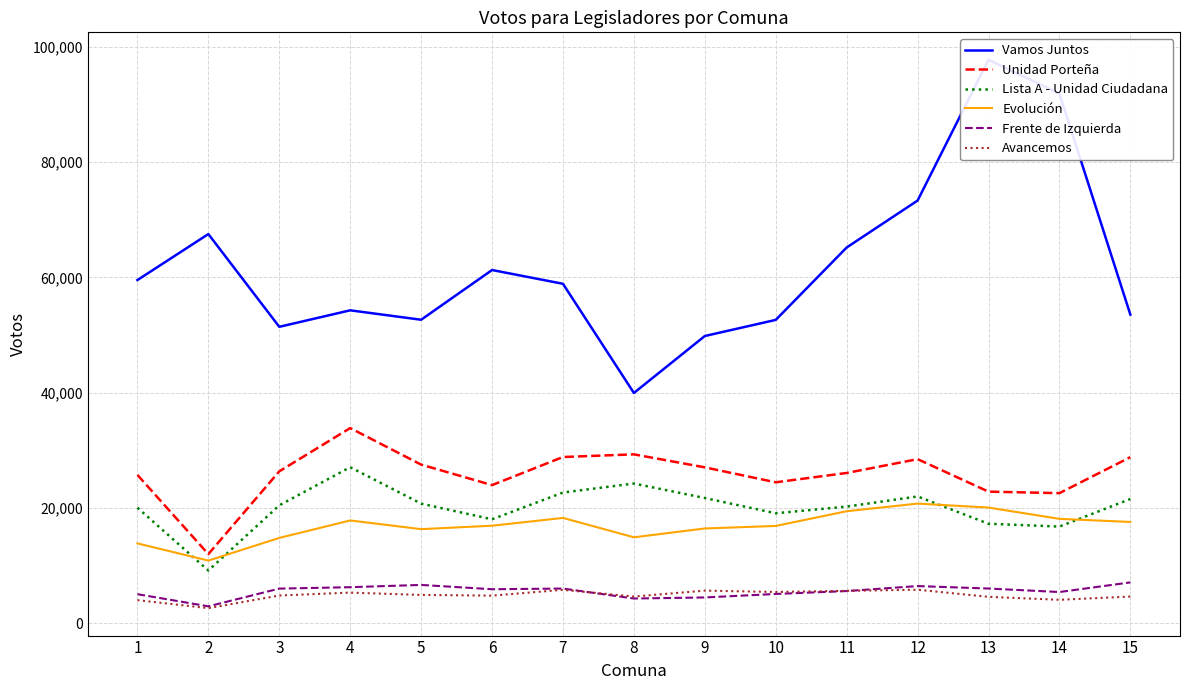

Where is the first local maximum for Vamos Juntos?

2